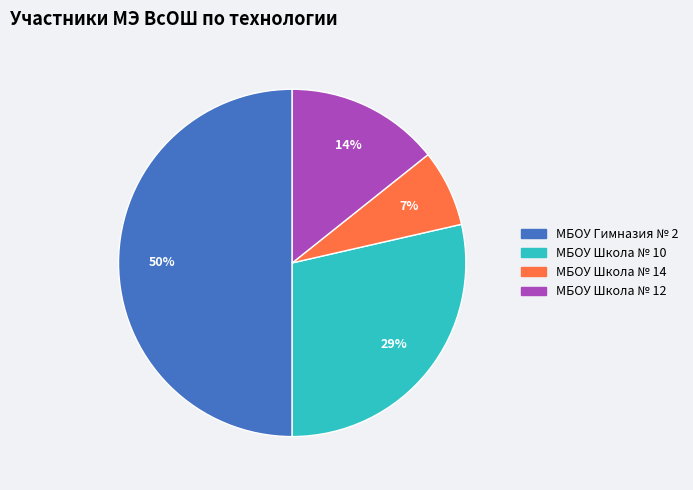

Which slice is the smallest?

МБОУ Школа № 14